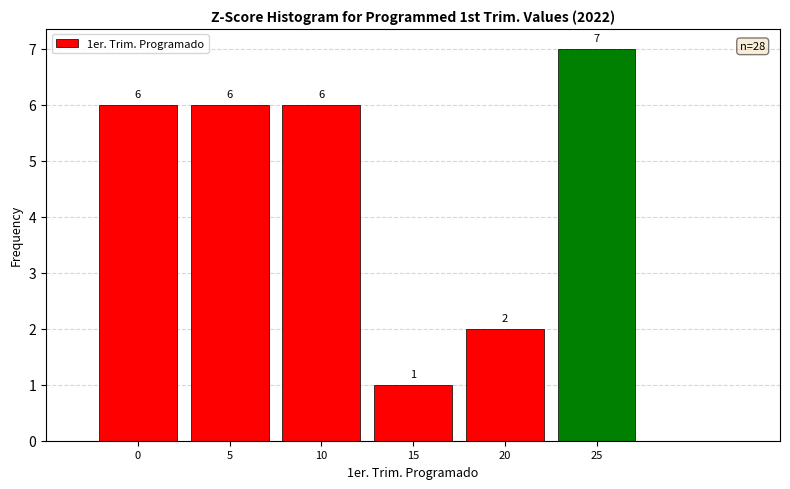

How tall is the bar that spans 17.5 to 22.5 on the x-axis?

2